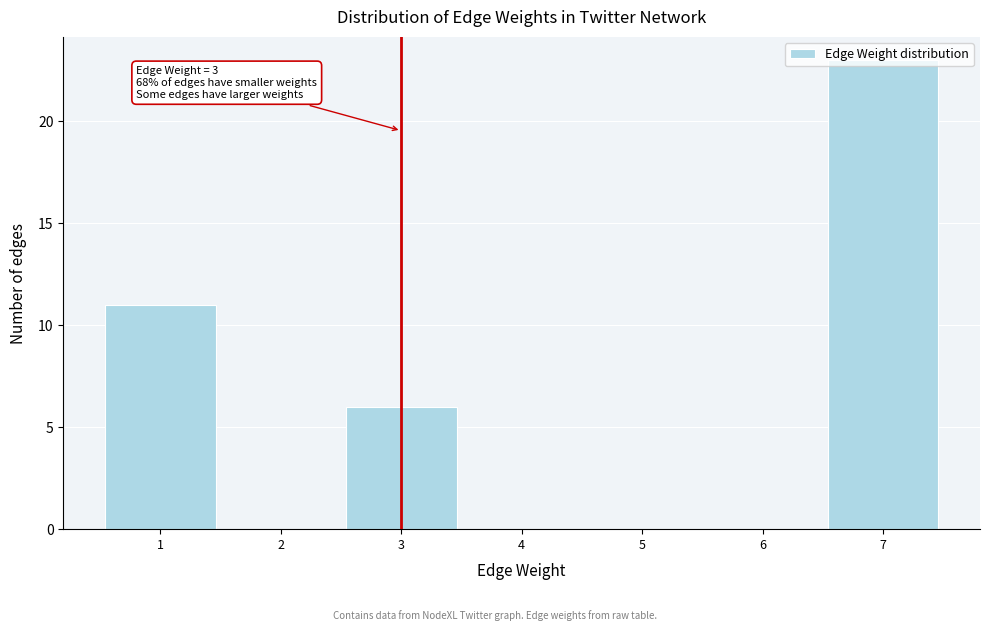

Which range on the x-axis has the tallest bar?

6.5 to 7.5